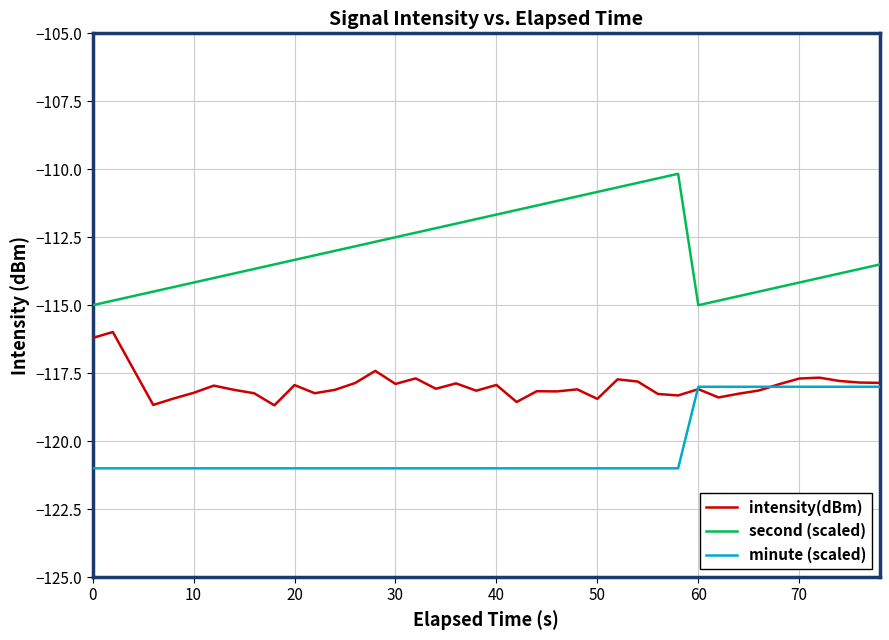

True or false: second (scaled) and minute (scaled) intersect in this chart.

False